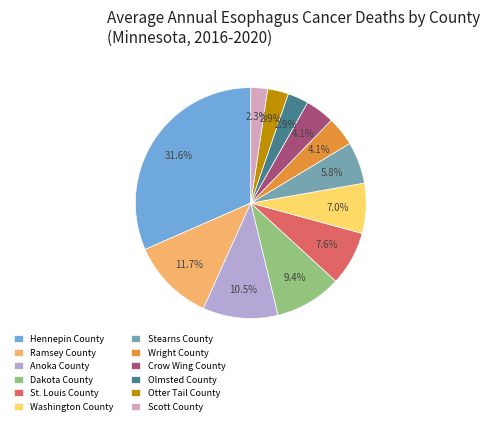

What percentage is the Wright County slice, to the nearest percent?

4%